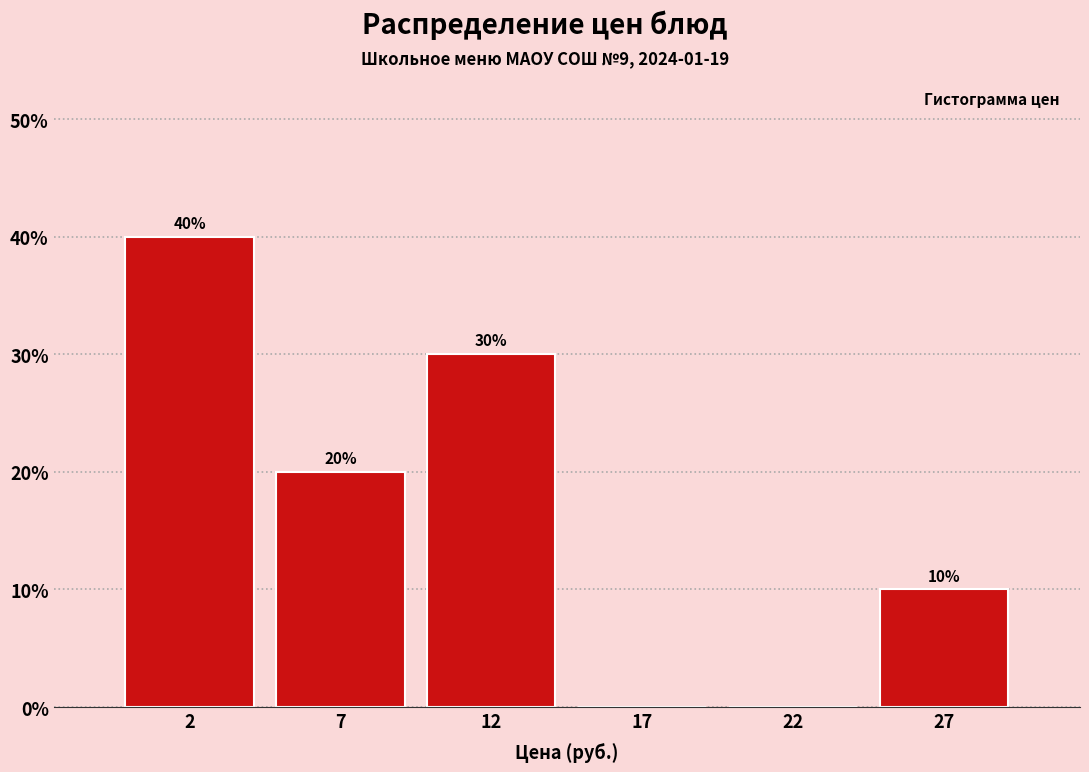

Reading left to right, transcribe all the data shown in this chart.

2=40	7=20	12=30	17=0	22=0	27=10